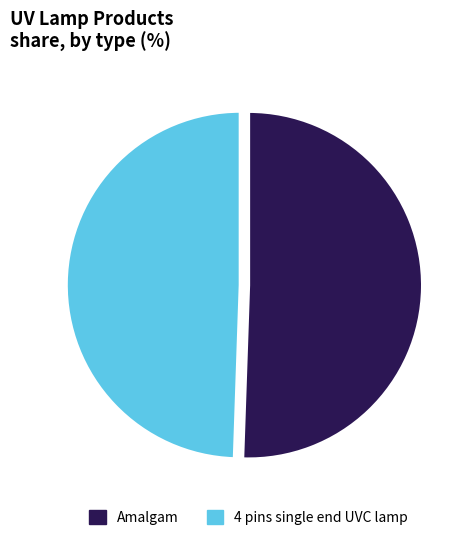

Does Amalgam account for over 50% of the chart?

Yes